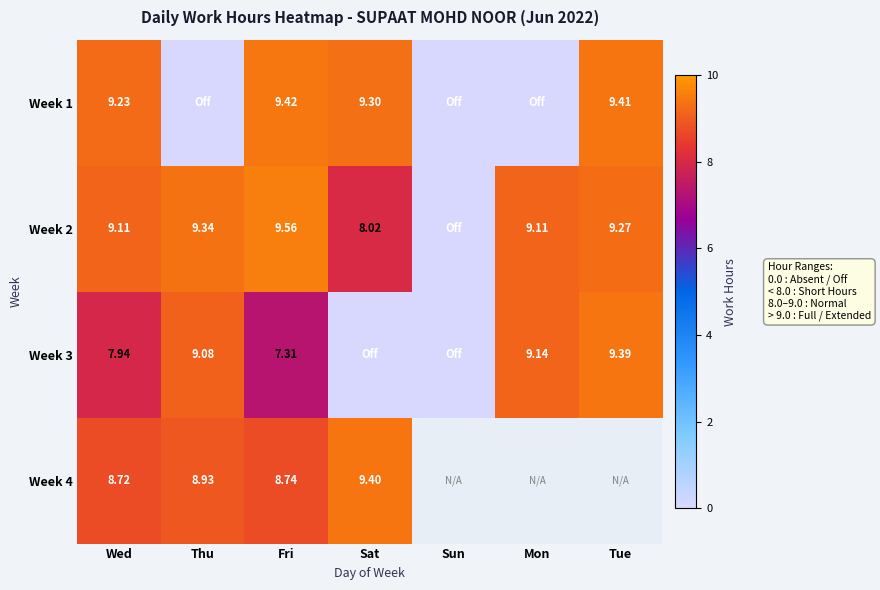

At how many categories does at least one series exceed 7?

6